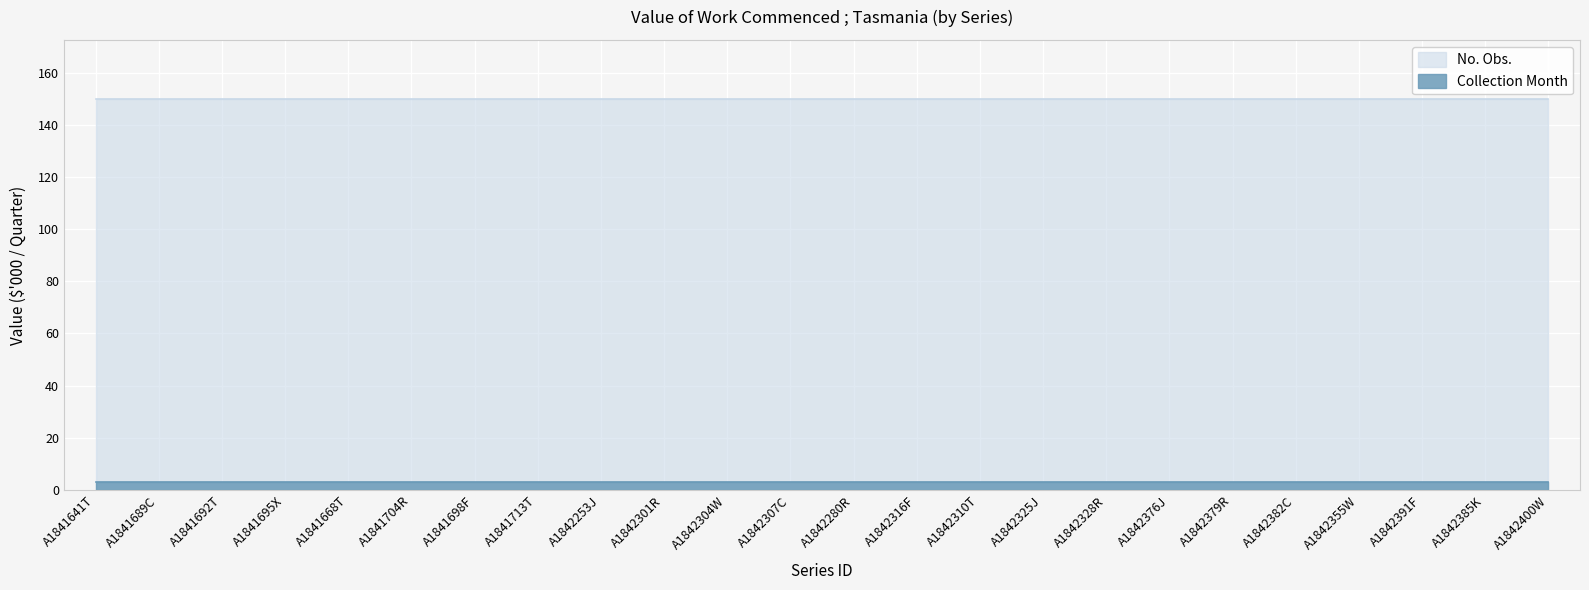

True or false: No. Obs. and Collection Month intersect in this chart.

False